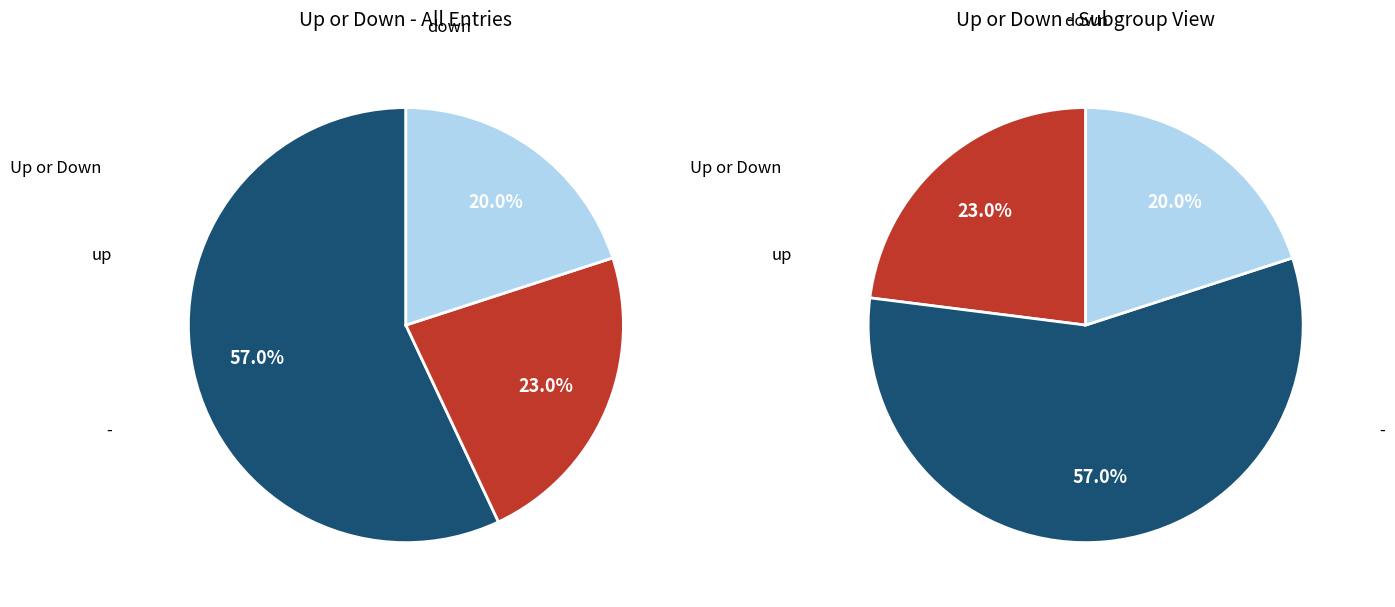

Which slice is the smallest?

-